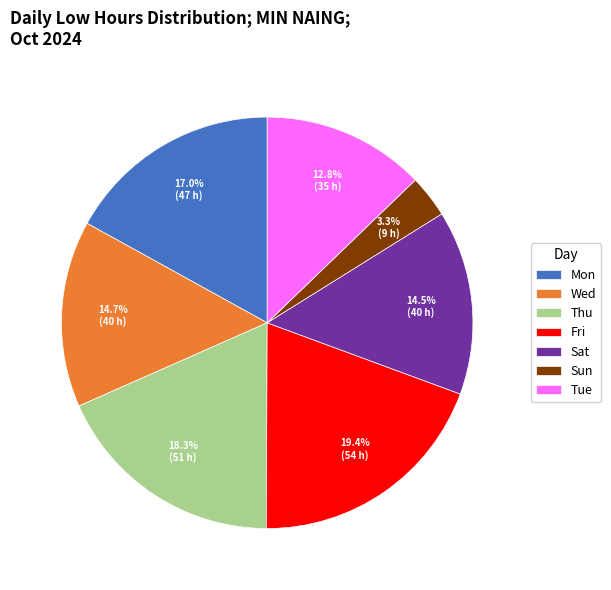

What is the ratio of the value at Wed to the value at Sat?

1.0